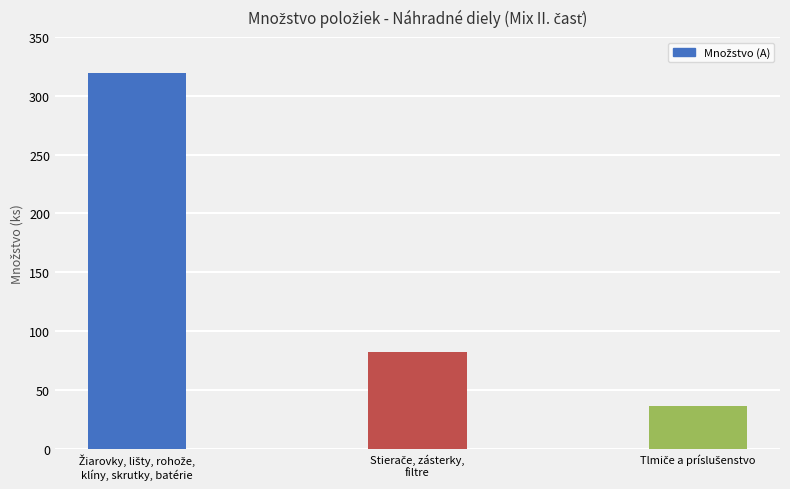

Does the chart contain any negative values?

No